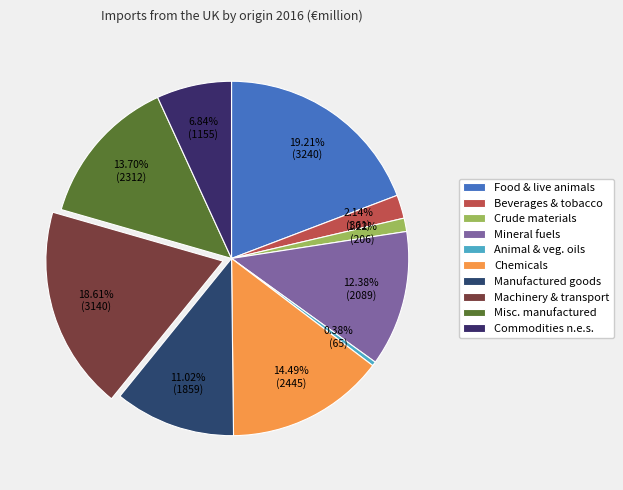

What is the largest slice in the pie chart?

Food & live animals